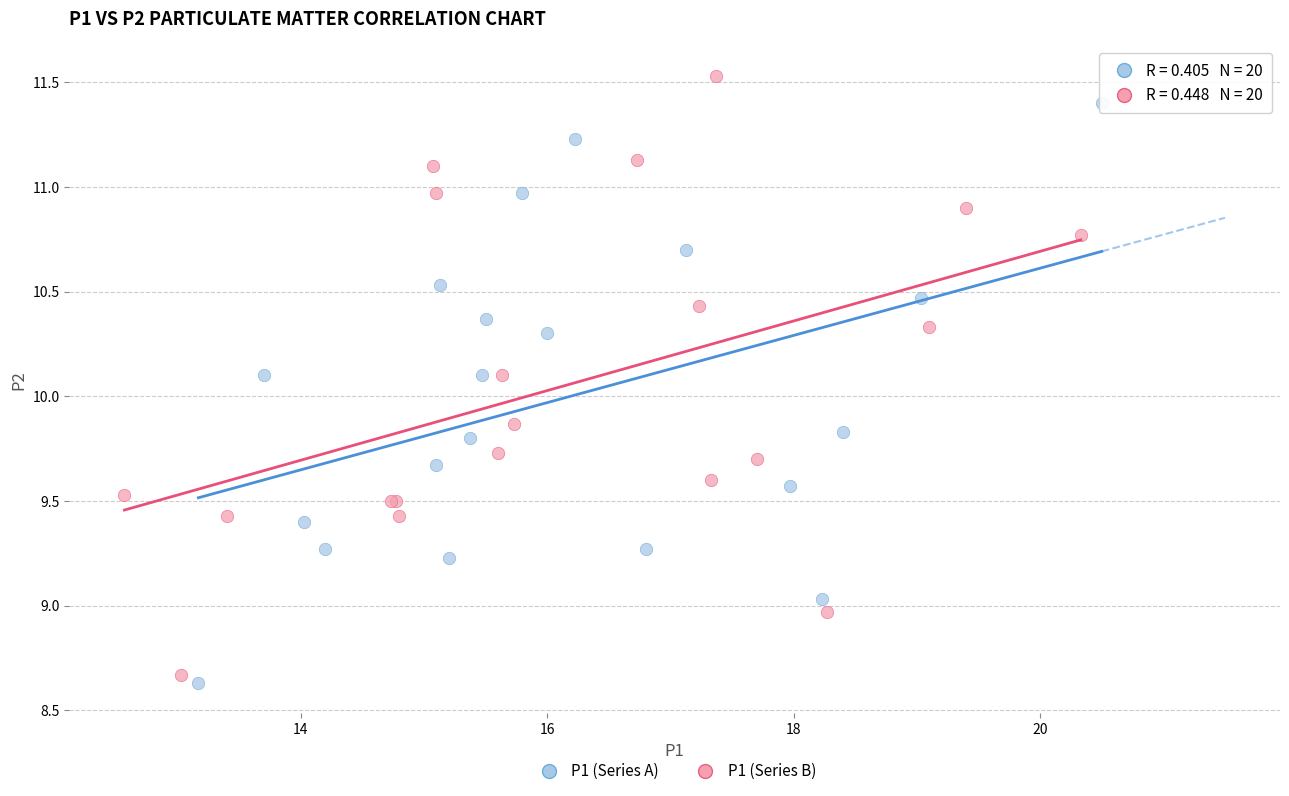

Which series reaches the maximum Y coordinate?

P1 (Series B)